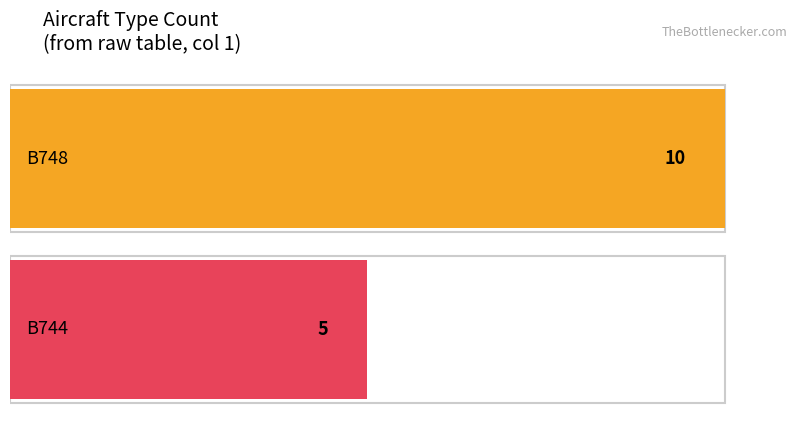

Rank the series by their average value, from lowest to highest.

B744, B748